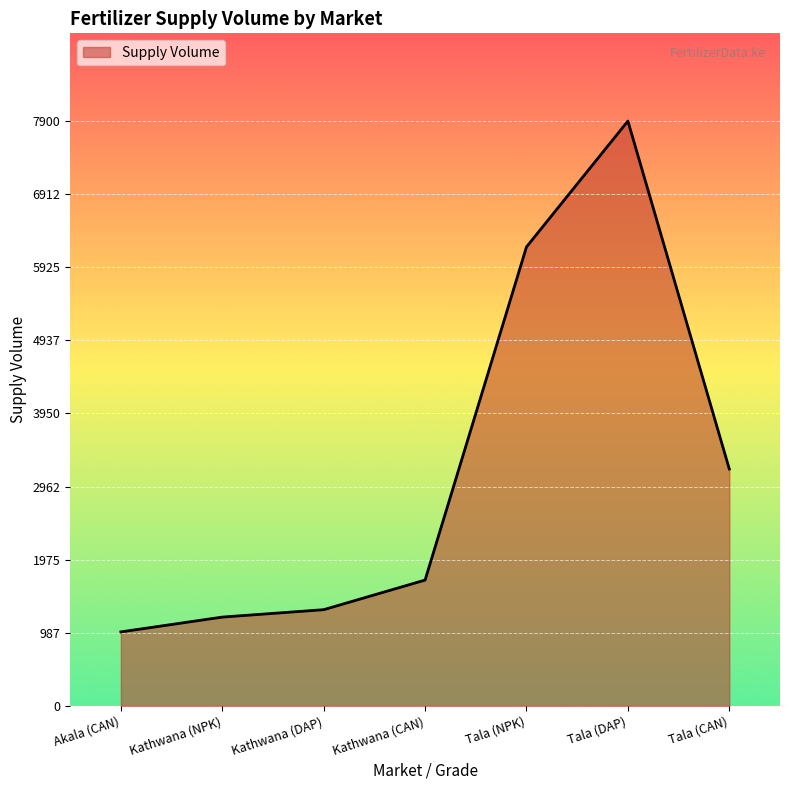

Where is the data nearest to the value 4450?

Tala (CAN)